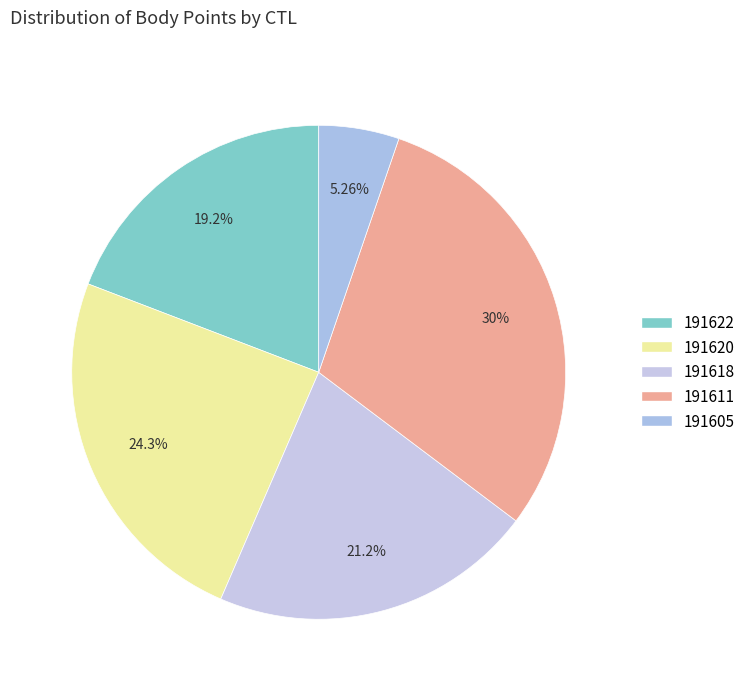

What percentage is the 191620 slice, to the nearest percent?

24%